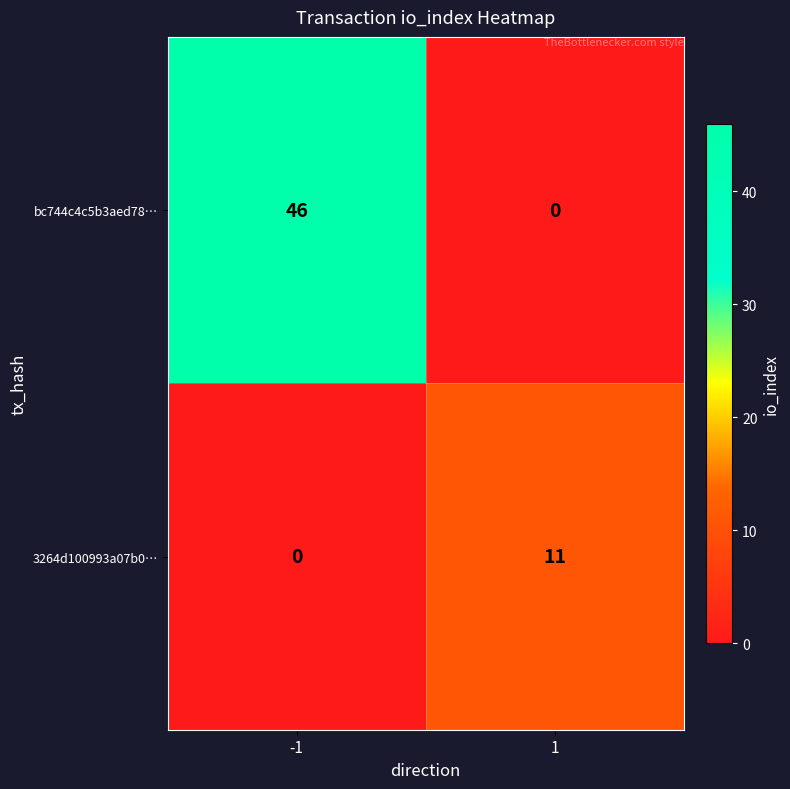

At how many categories does at least one series exceed 30?

1